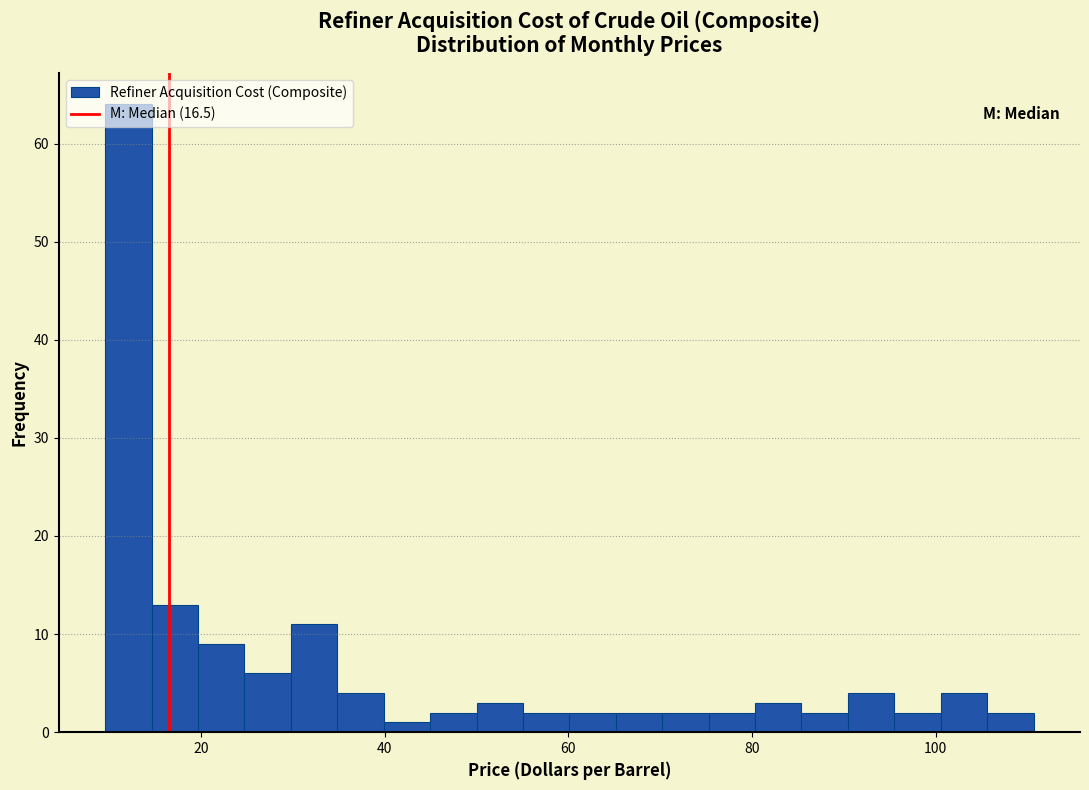

Read against the x-axis, roughly where is the centre of the tallest bar?

12